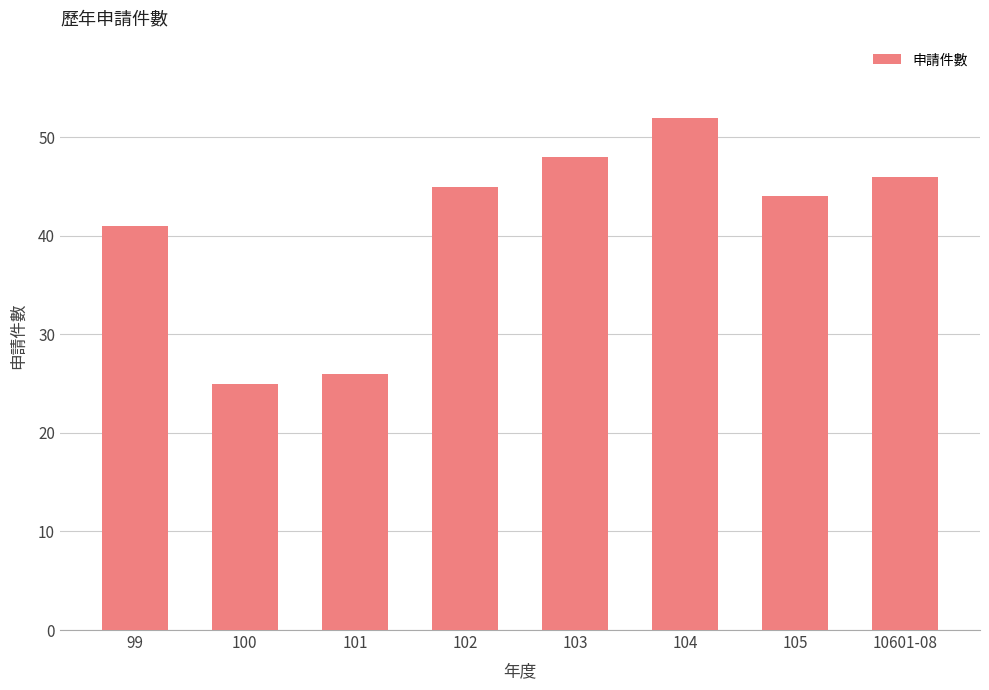

List the labels in order of value, largest first.

104, 103, 10601-08, 102, 105, 99, 101, 100